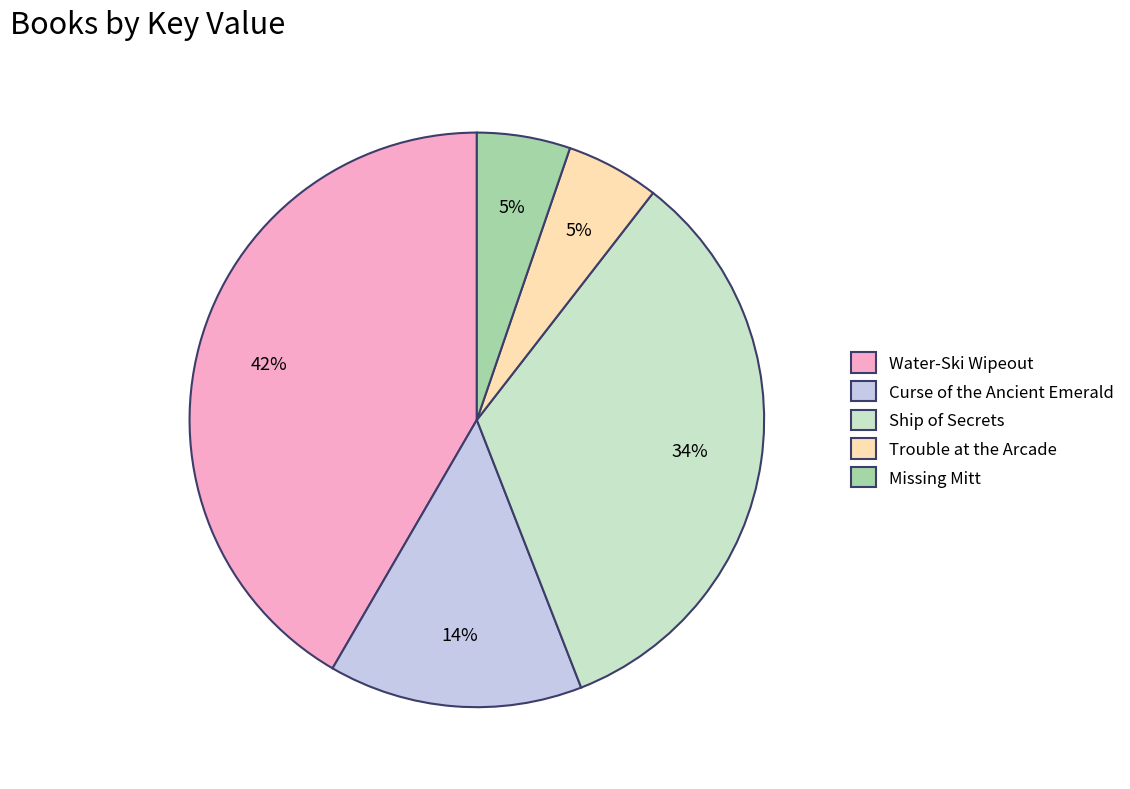

To the nearest percent, what portion does Ship of Secrets represent?

34%